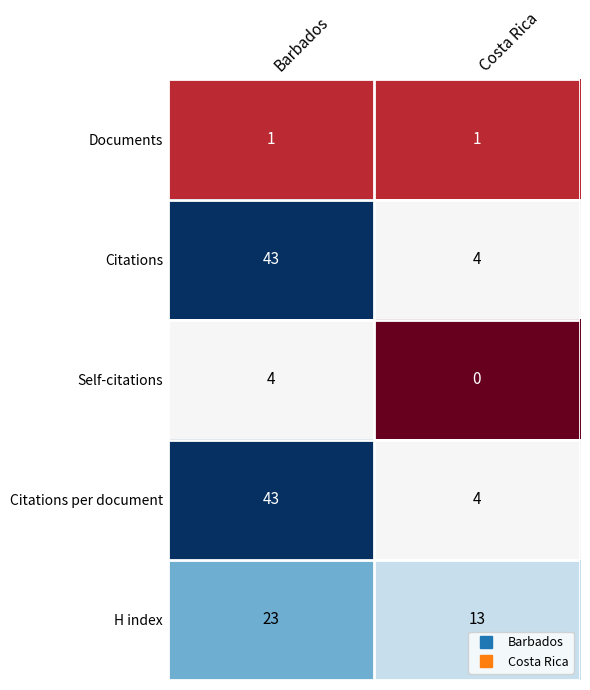

What is the difference between the maximum and minimum values in the H index series?

10